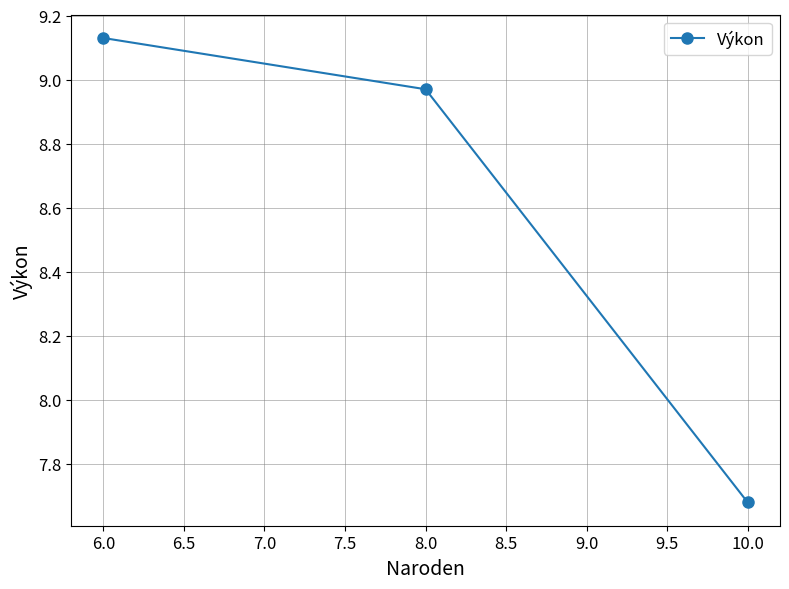

Does the chart have visible grid lines?

Yes